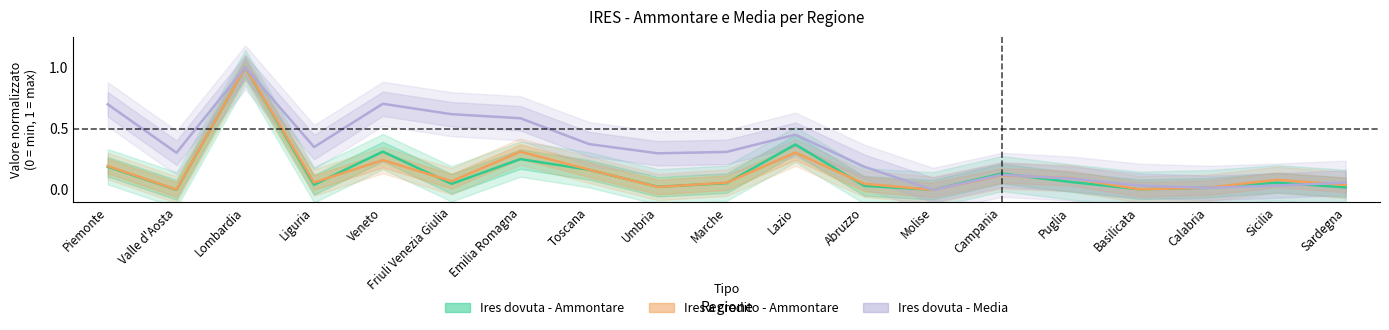

What is the highest value of the Ires a credito - Ammontare series?

1.0